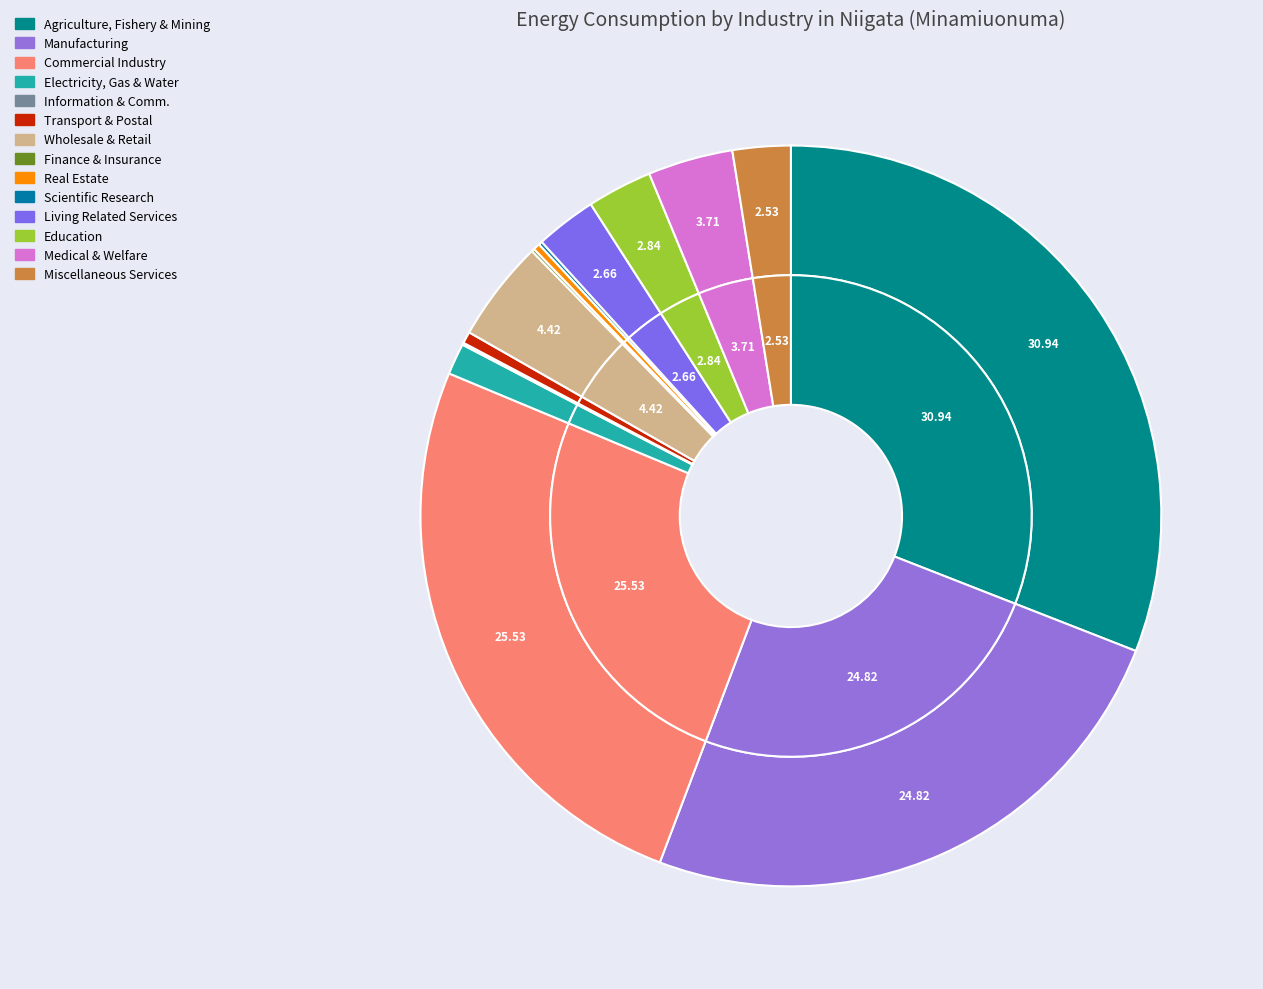

The Medical & Welfare slice represents 4% of the pie. True or false?

True